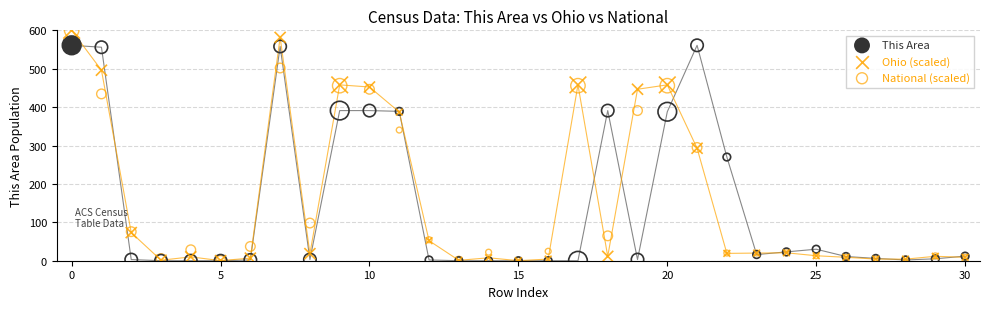

What are all the series names shown in the legend?

This Area, Ohio (scaled), National (scaled)